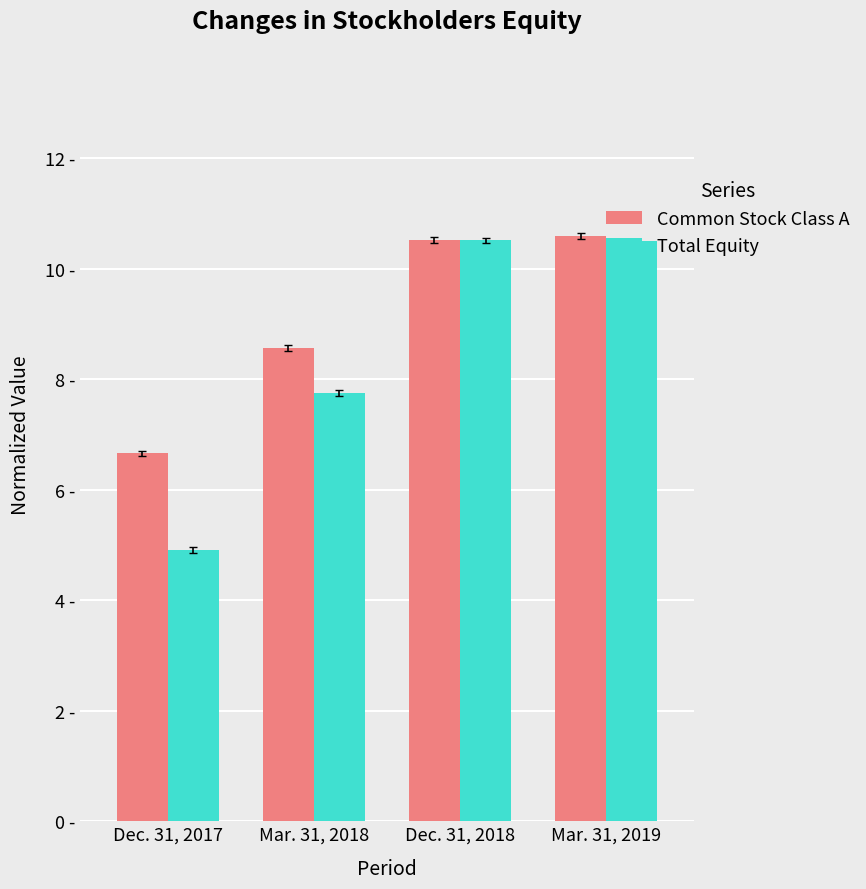

What is the label of the 4th bar from the left?

Mar. 31, 2019